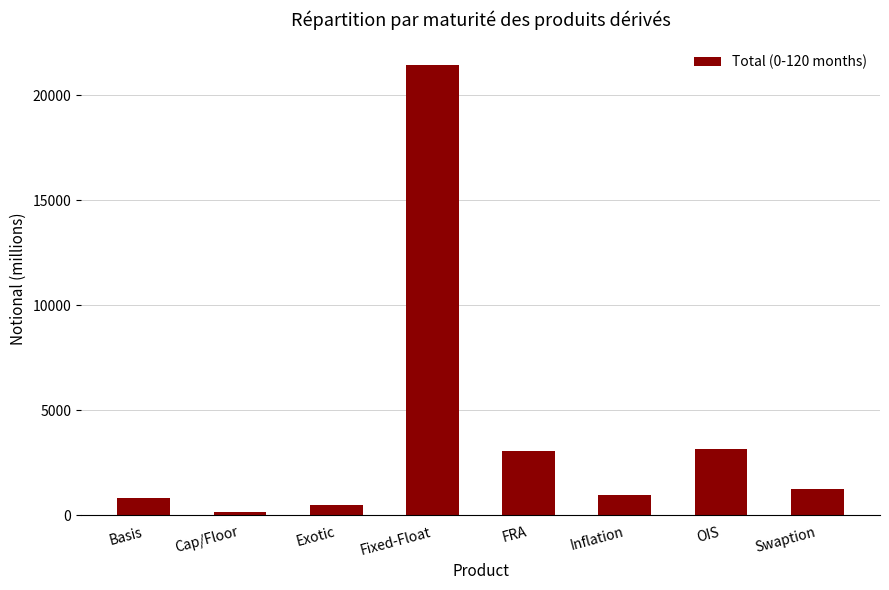

What is the maximum value shown in the chart?

21447